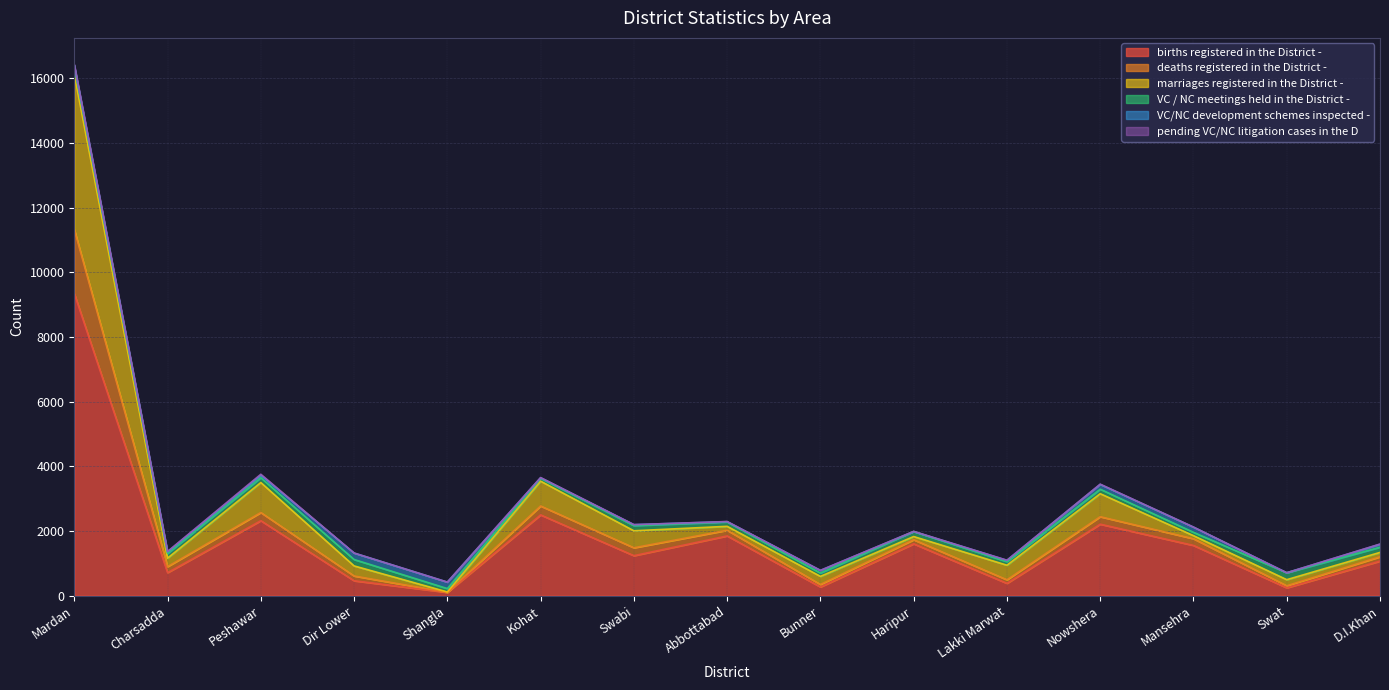

How many interior local valleys does the births registered in the District - series have?

6